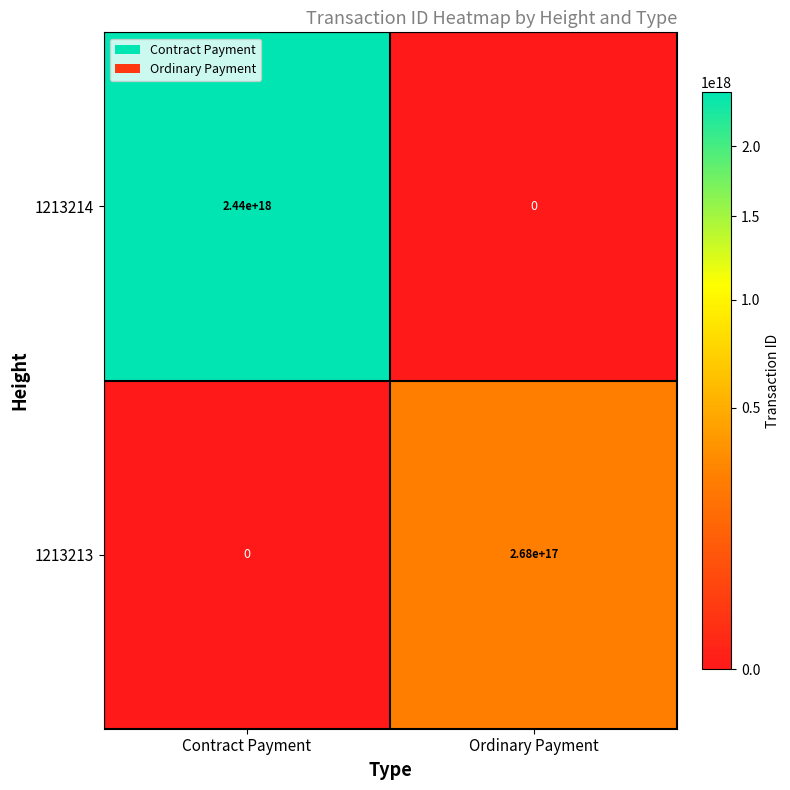

Which series has the largest total across all categories?

1213214